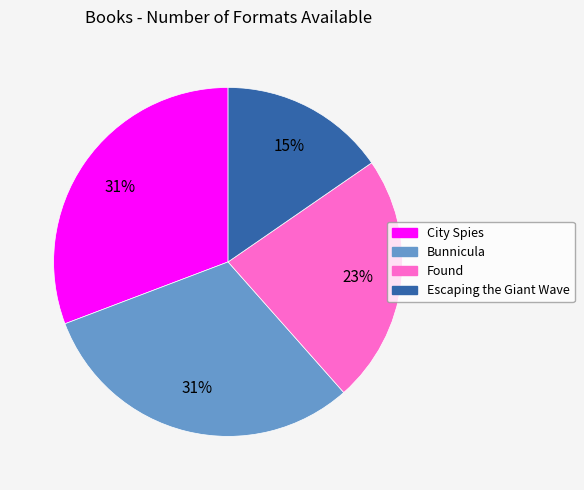

Which has a higher value, Bunnicula or Found?

Bunnicula